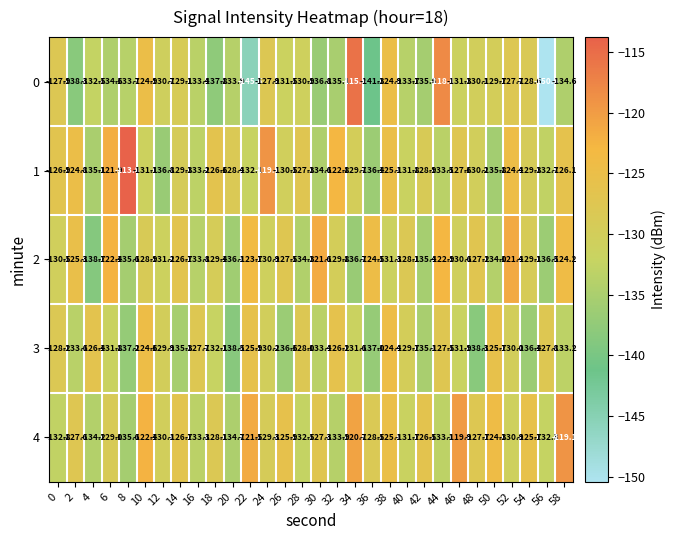

The value of 3 at 14 is -135.3. True or false?

True